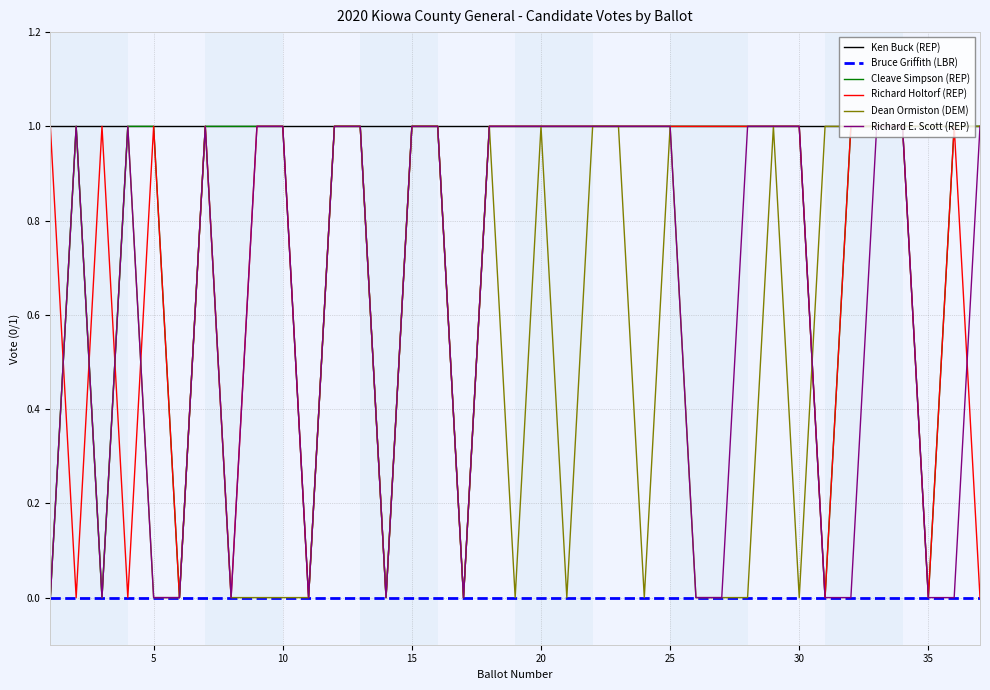

Which series has the largest total across all categories?

Ken Buck (REP)